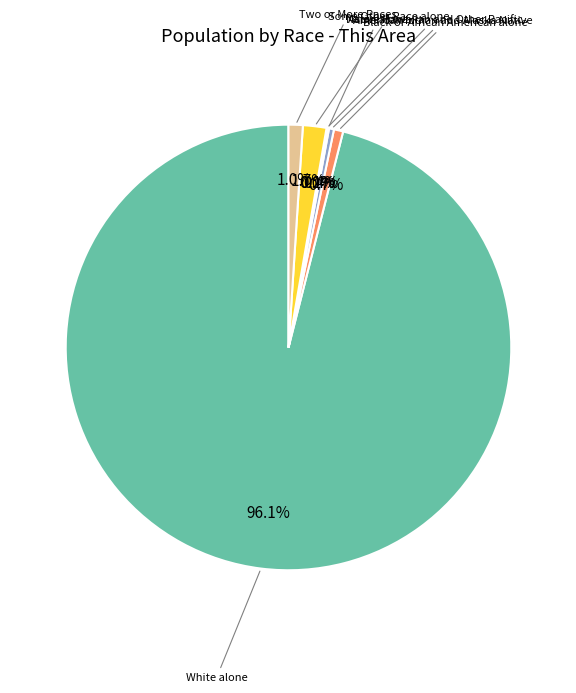

Which category has the biggest portion of the pie?

White alone